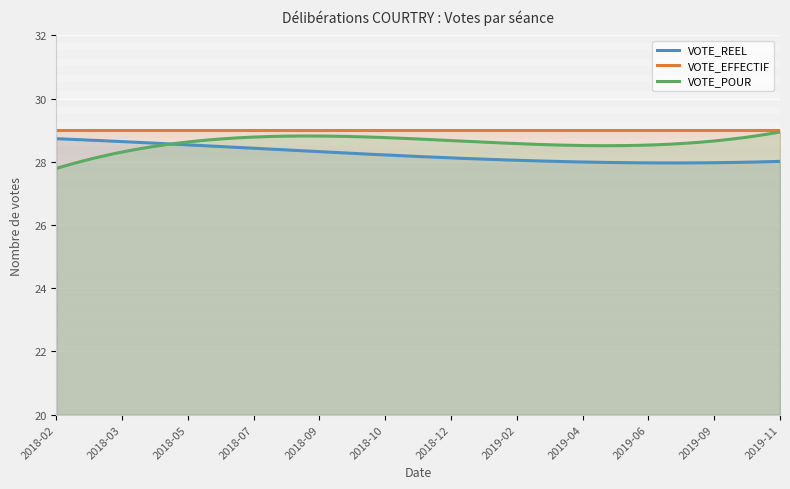

What is the highest value of the VOTE_POUR series?

28.9